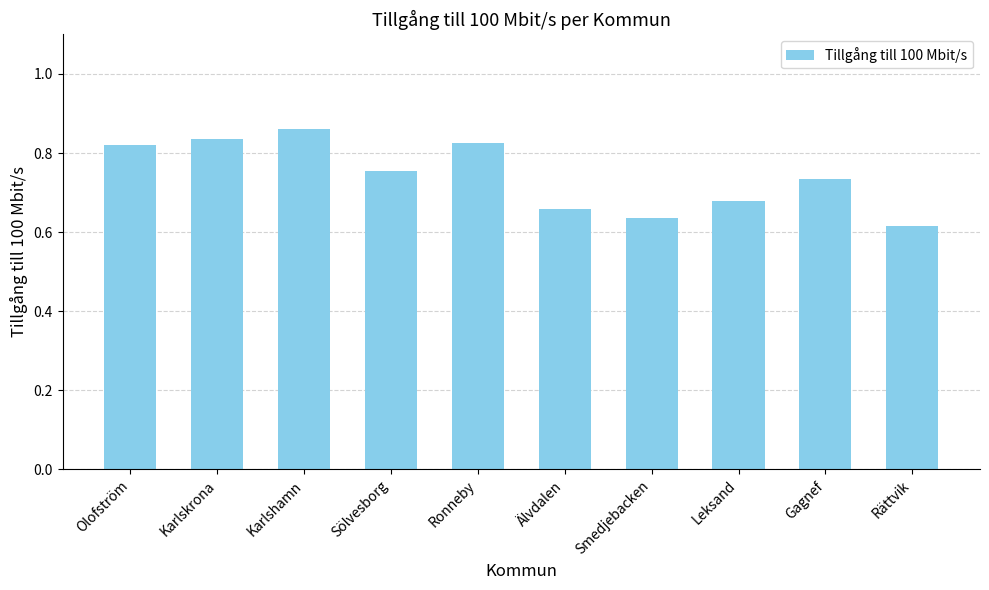

What is the difference between the second highest and minimum values?

0.2